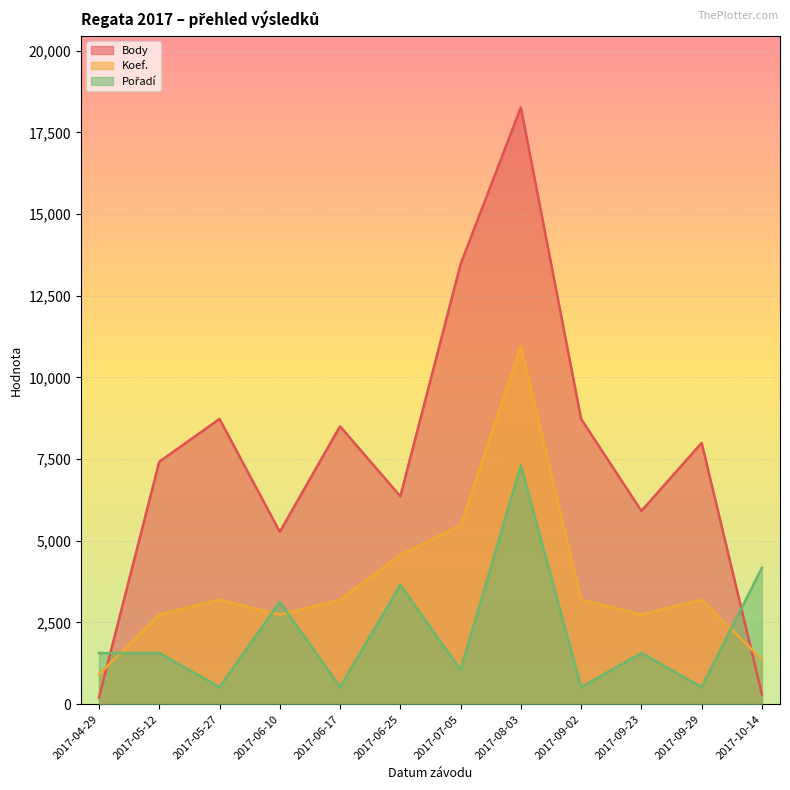

After their last crossing, which series has the higher values: Koef. or Body?

Koef.